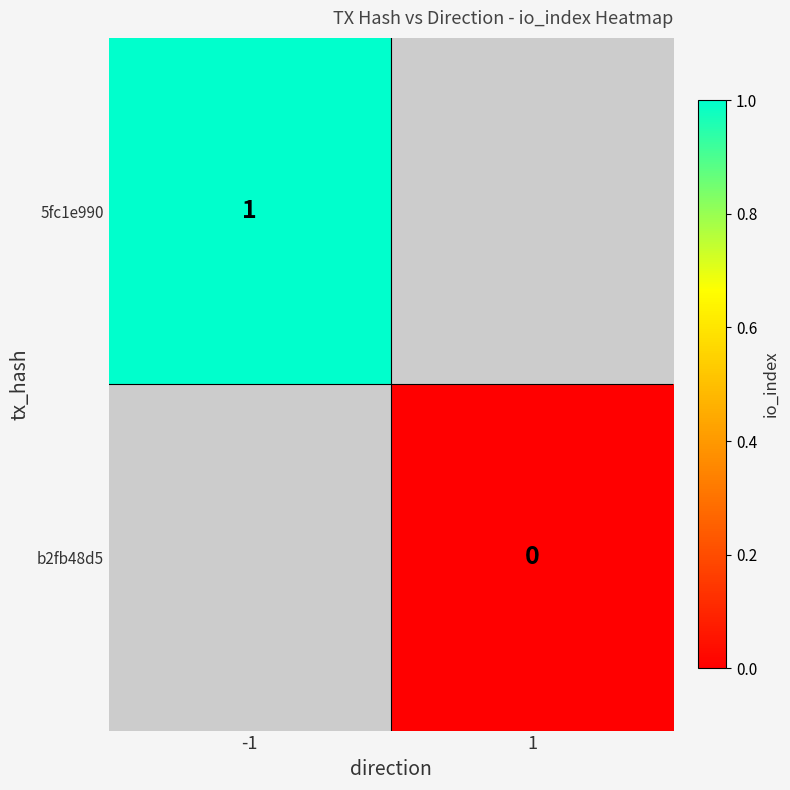

The 5fc1e990 series shows 2 at -1. True or false?

False